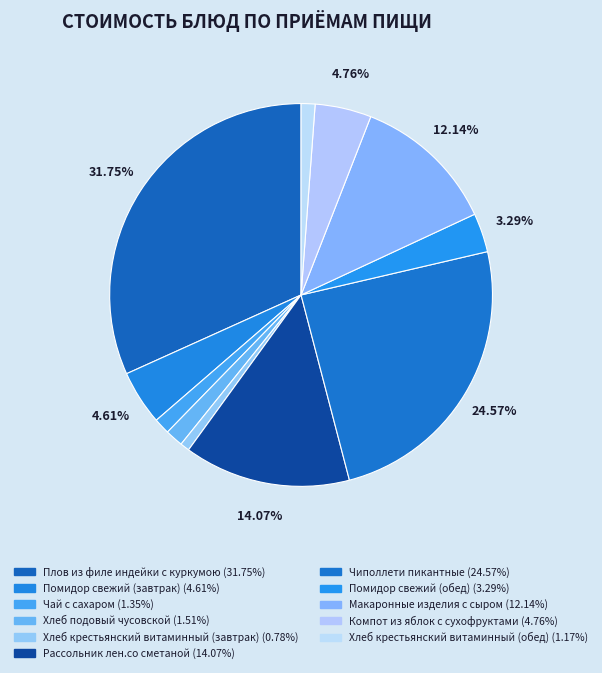

To the nearest percent, what percentage of the pie is Чиполлети пикантные?

25%